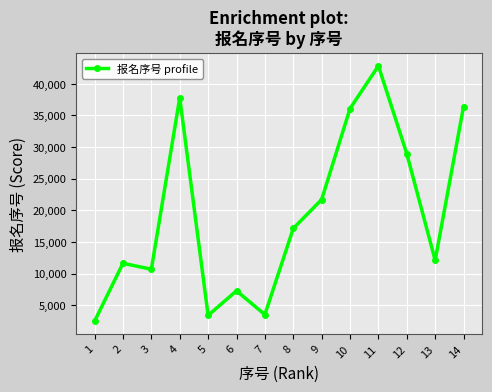

What is the approximate value at 7?

3543